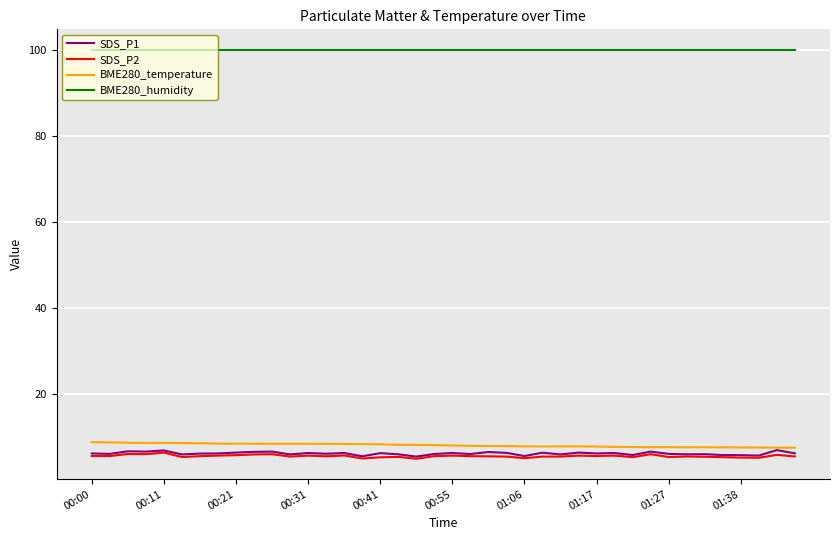

True or false: BME280_humidity and SDS_P2 intersect in this chart.

False